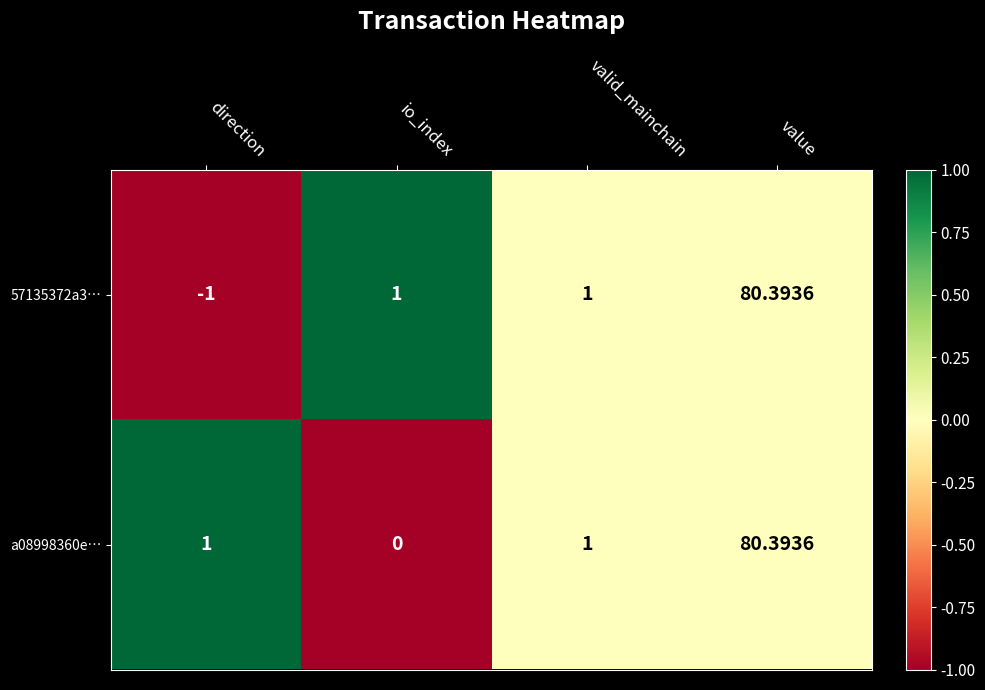

Is the value of a08998360e… at io_index greater than the value of 57135372a3… at value?

No